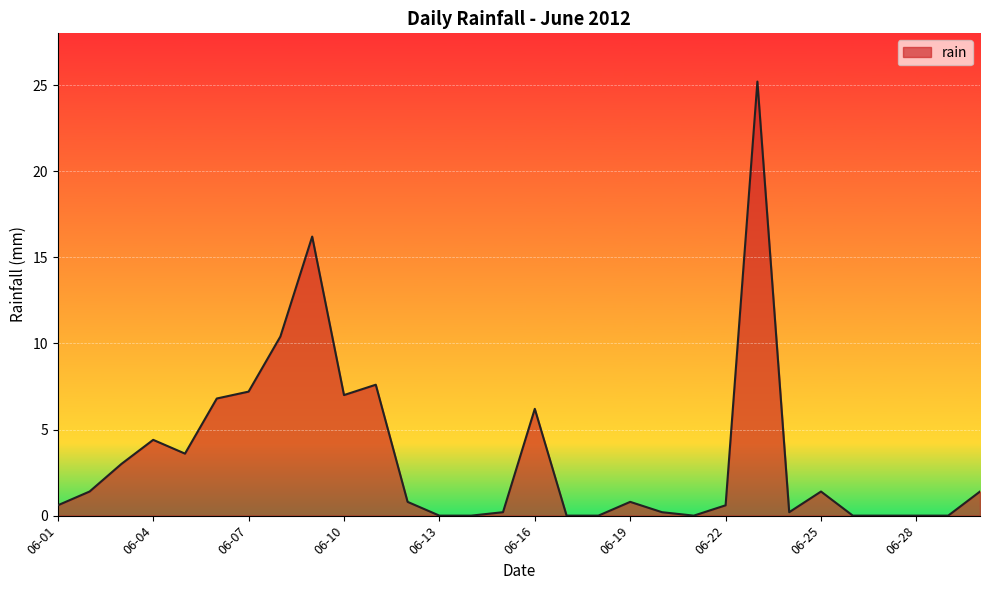

What is the maximum value shown in the chart?

25.2